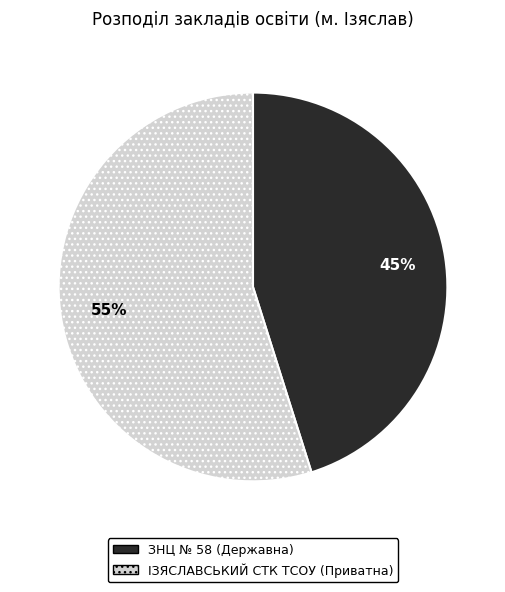

Approximately how many times larger is the value at ІЗЯСЛАВСЬКИЙ СТК ТСОУ (Приватна) compared to ЗНЦ № 58 (Державна)?

1.2